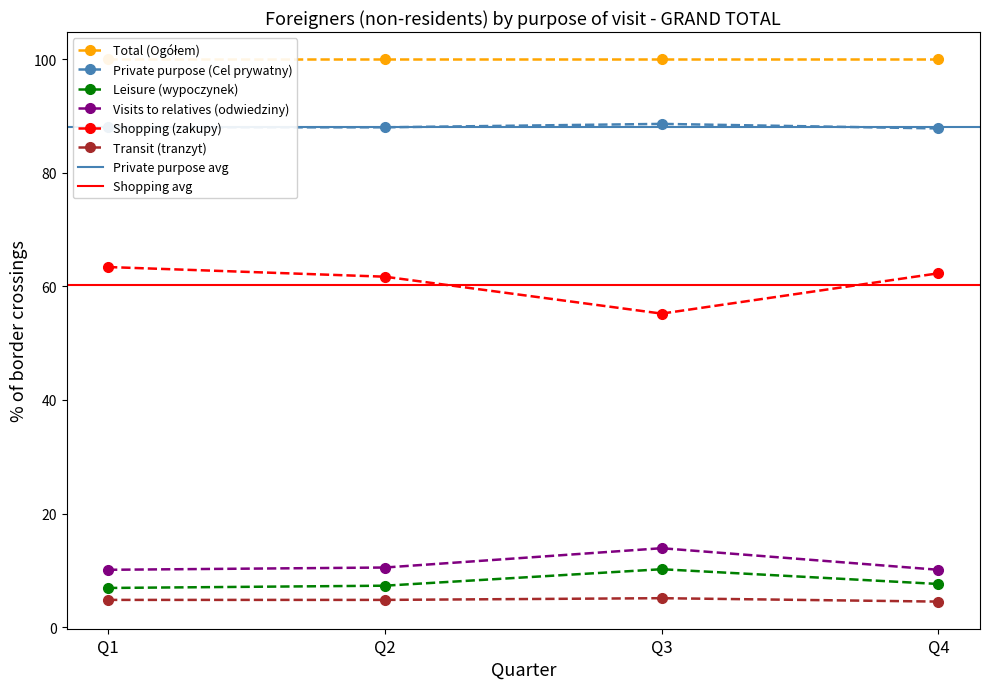

Is the value of Leisure (wypoczynek) at Q3 greater than the value of Visits to relatives (odwiedziny) at Q3?

No